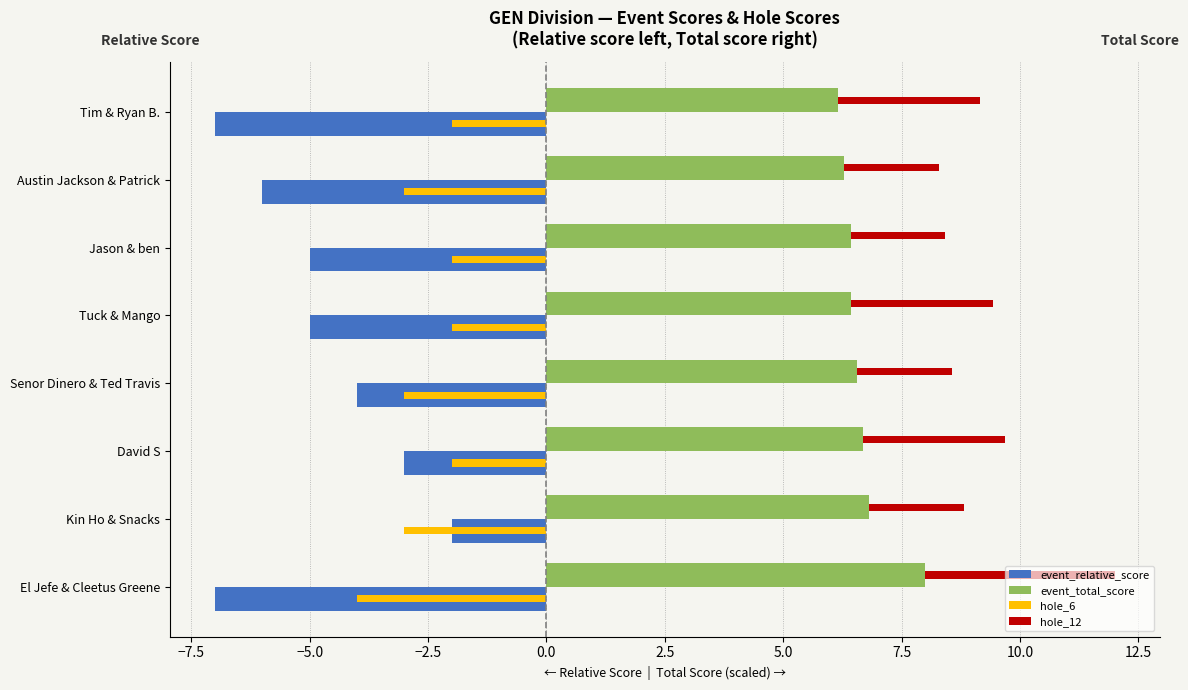

The event_relative_score series shows -3.9 at Tim & Ryan B.. True or false?

False